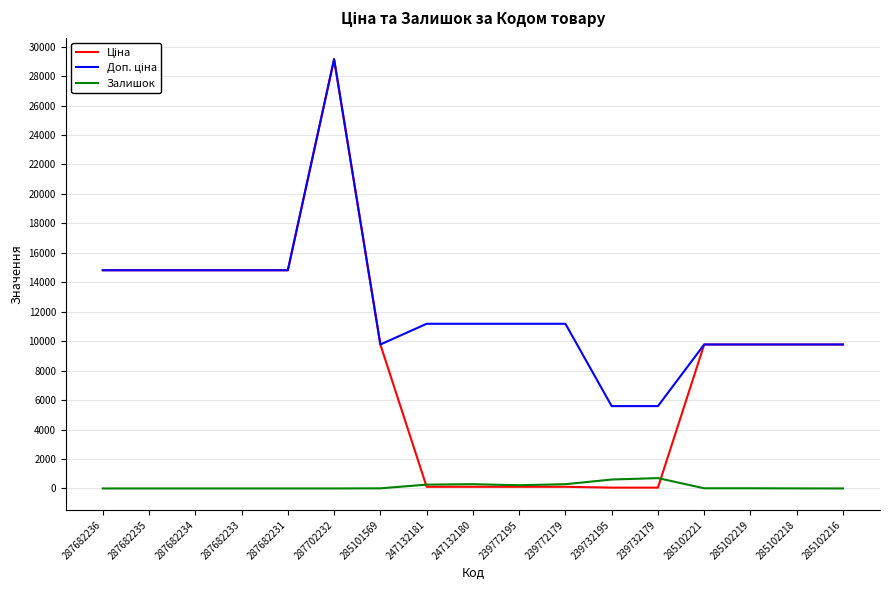

The value of Залишок at 239732179 is 702.0. True or false?

True